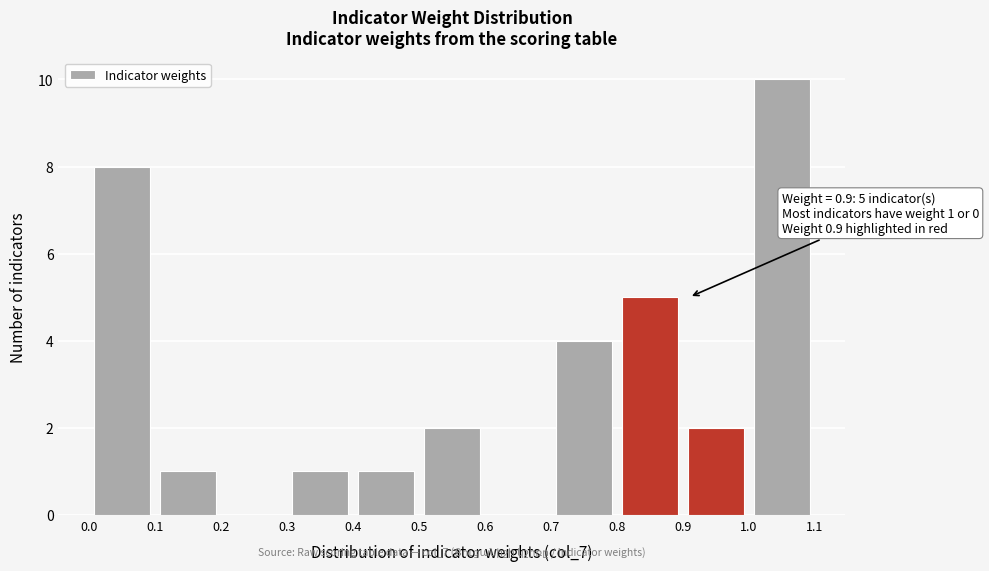

Over which range of the x-axis is the bar tallest?

1.0 to 1.1